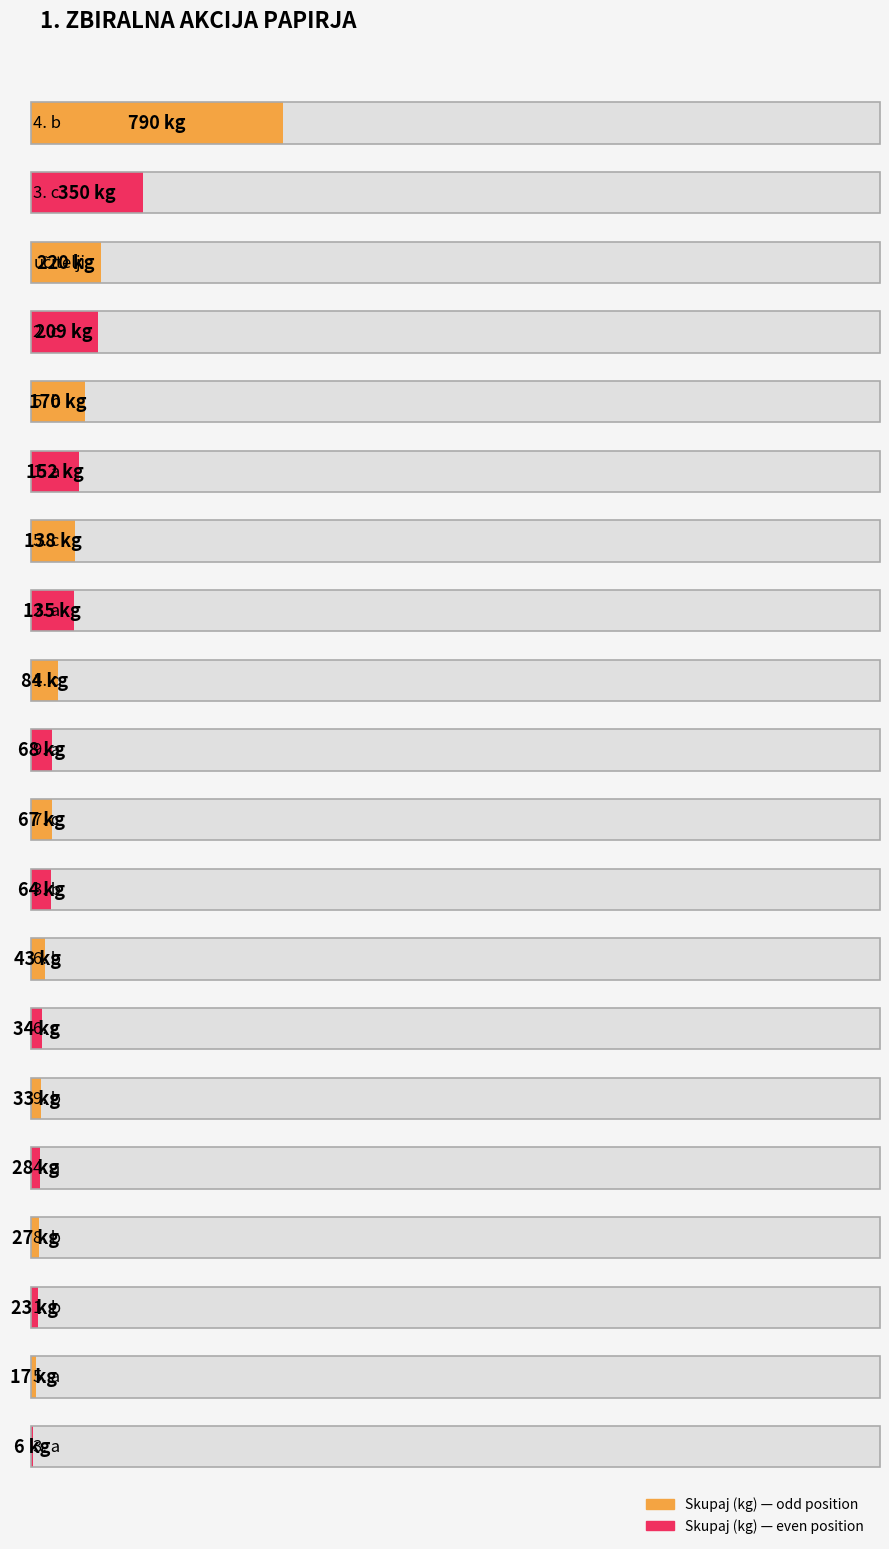

Where is the data nearest to the value 398?

3. c